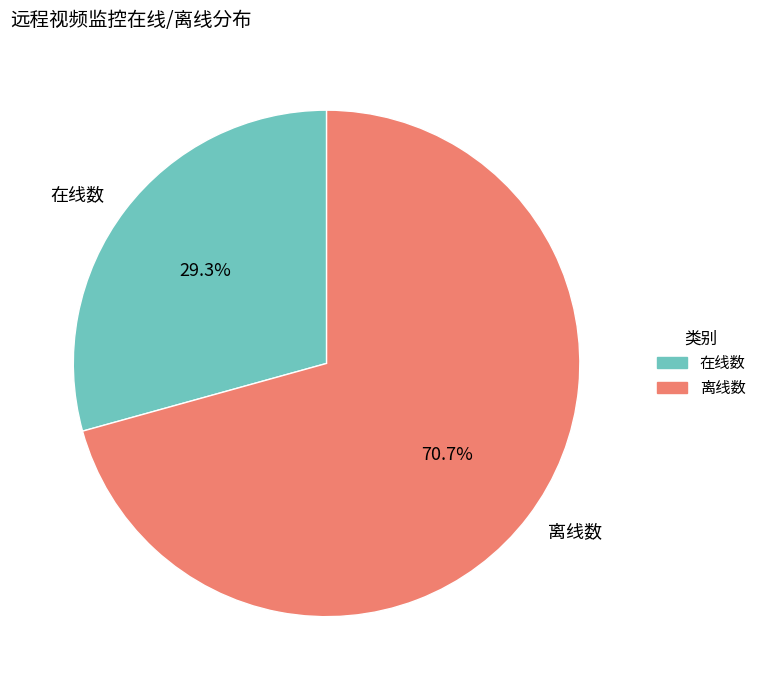

What is the total percentage of 在线数 and 离线数?

100.0%